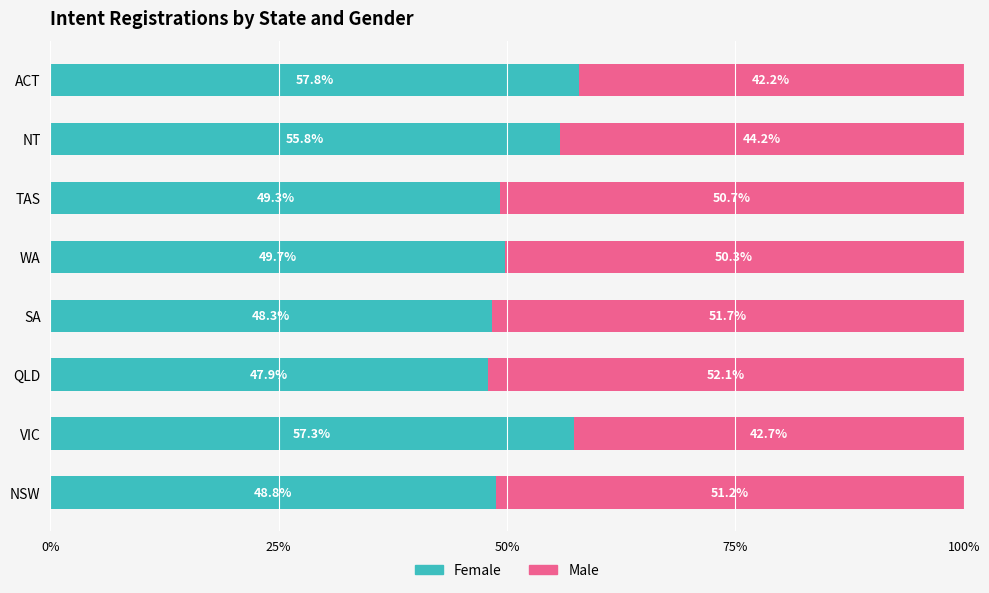

What is the minimum value for Female?

47.9